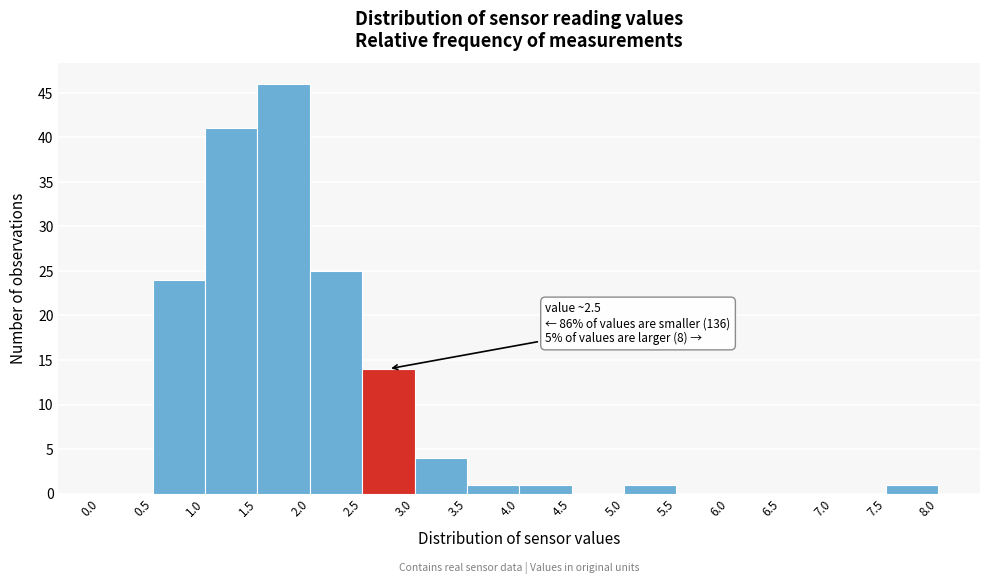

Over which range of the x-axis is the bar tallest?

1.5 to 2.0